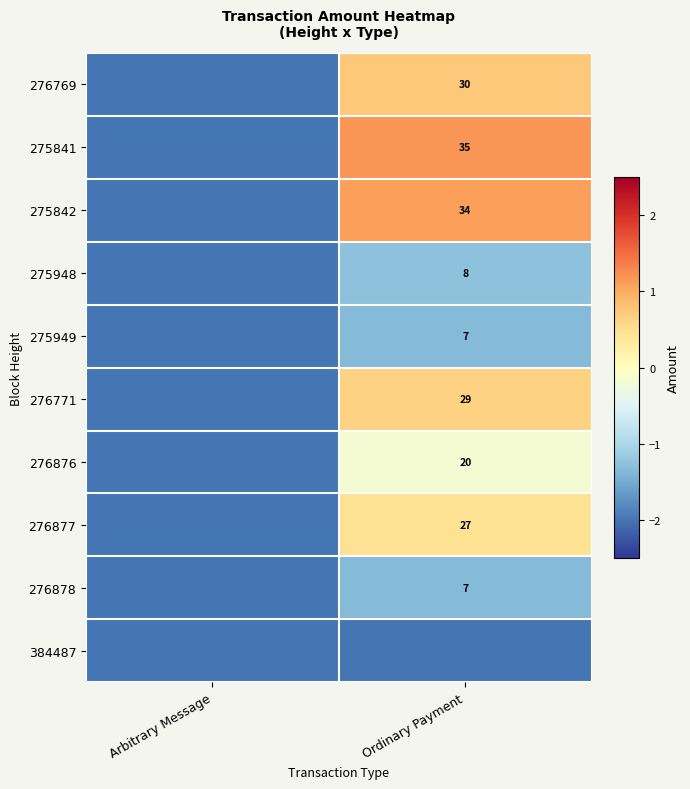

Is the value of 275841 at Ordinary Payment greater than the value of 275949 at Ordinary Payment?

Yes